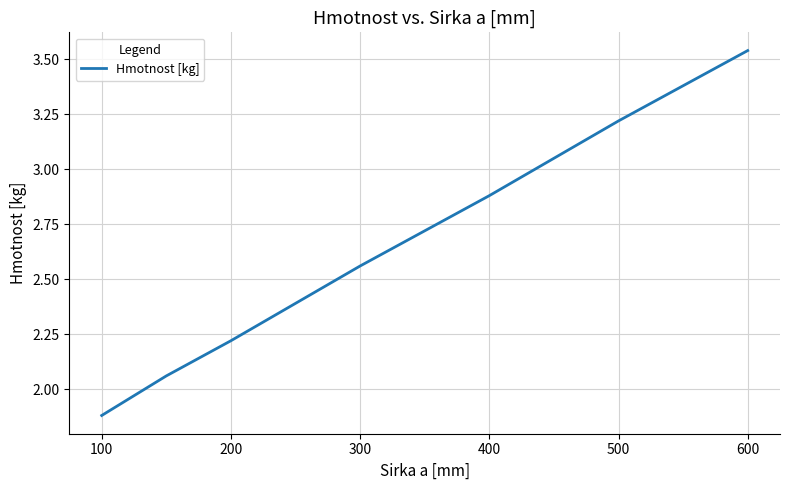

What is the sum of all values?

18.4